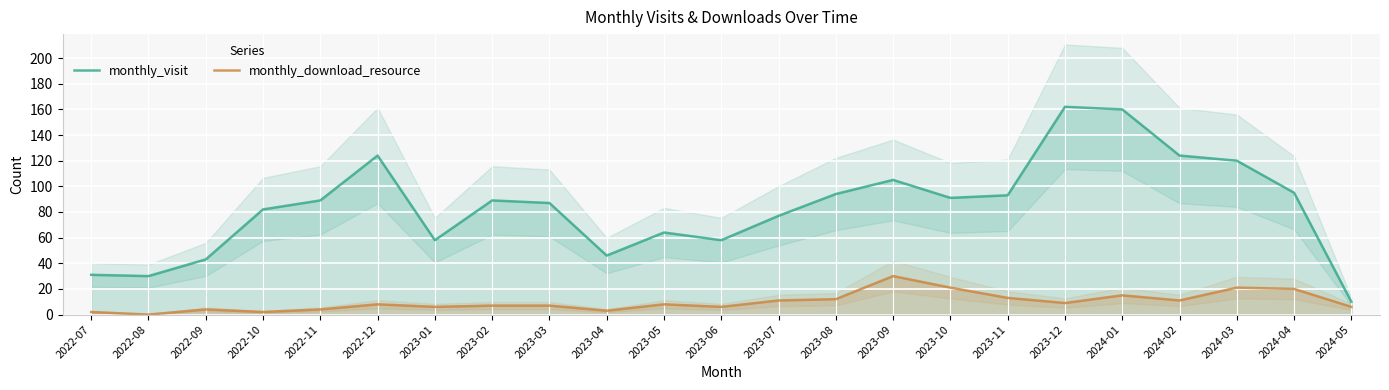

At how many categories does at least one series exceed 125?

2